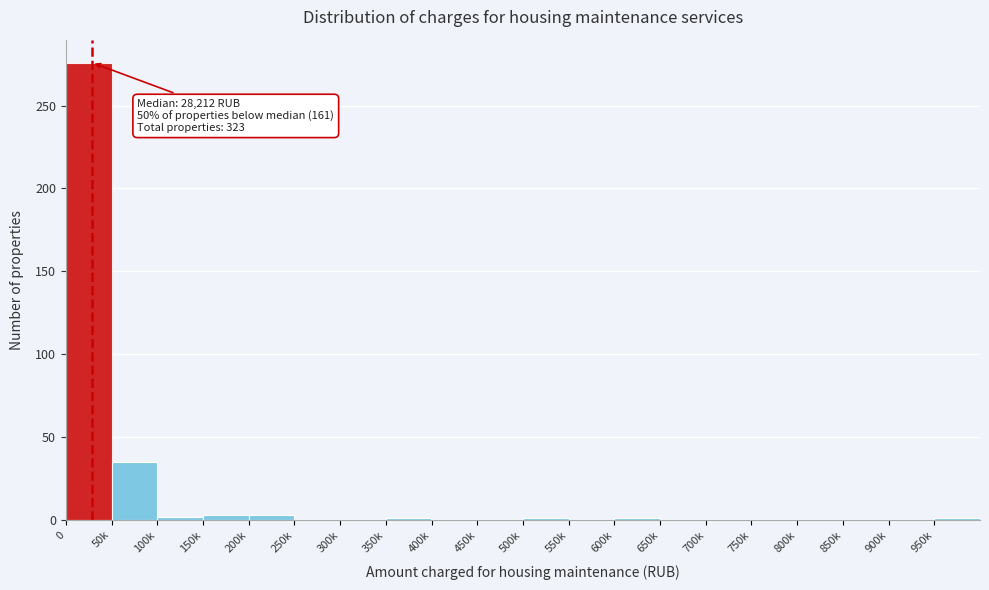

What is the maximum value shown in the chart?

276